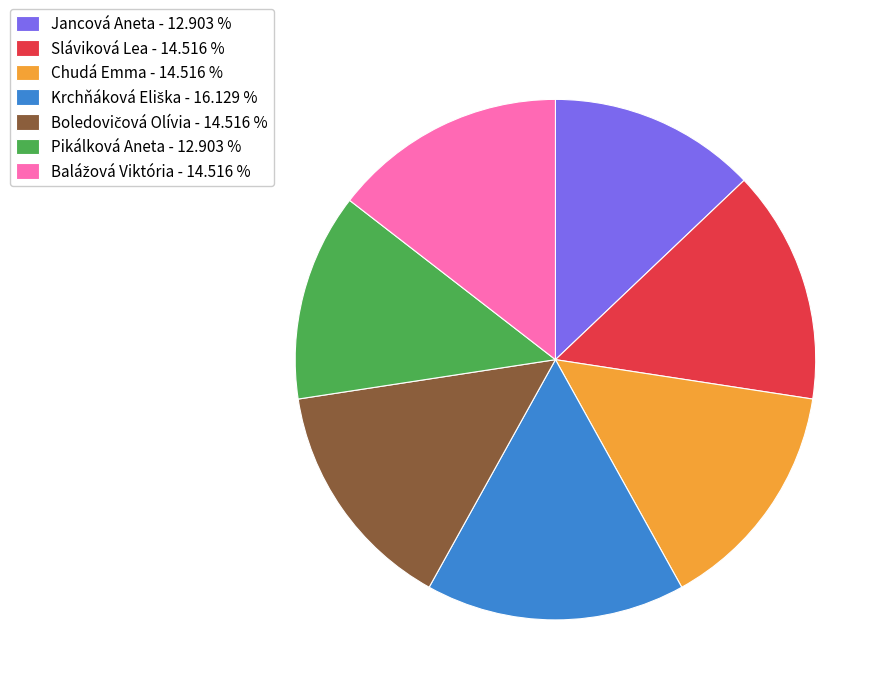

Which has a higher value, Pikálková Aneta - 12.903 % or Sláviková Lea - 14.516 %?

Sláviková Lea - 14.516 %